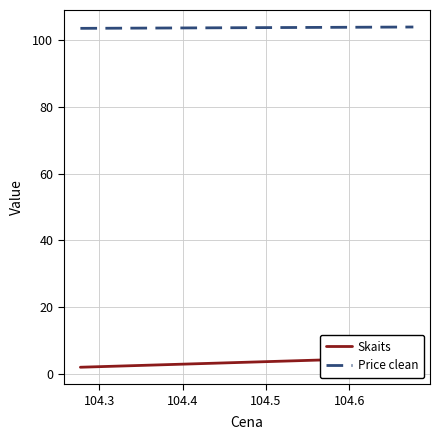

Reading left to right, what are all the values shown in this chart?

Skaits: 2.0	2.0	2.0	5.0	3.0
Price clean: 103.5	103.5	103.5	103.9	103.9